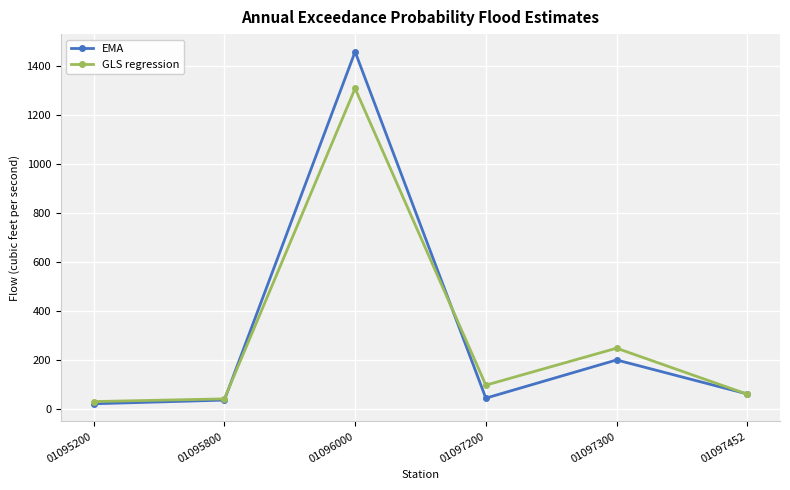

True or false: GLS regression and EMA cross at least once.

True